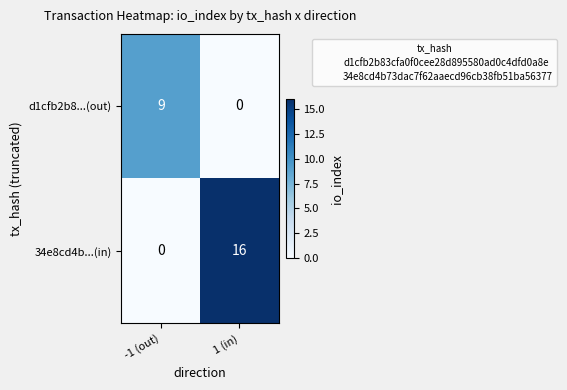

Between -1 (out) and 1 (in), which series saw the biggest shift?

34e8cd4b...(in)